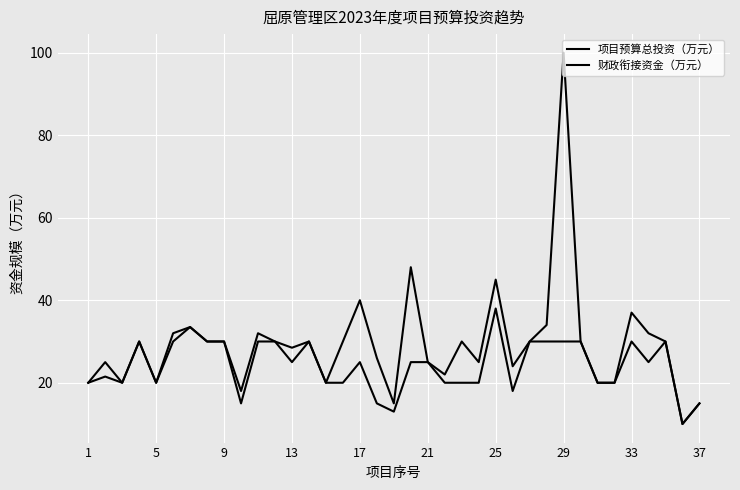

Does the chart display data point markers on the line(s)?

No